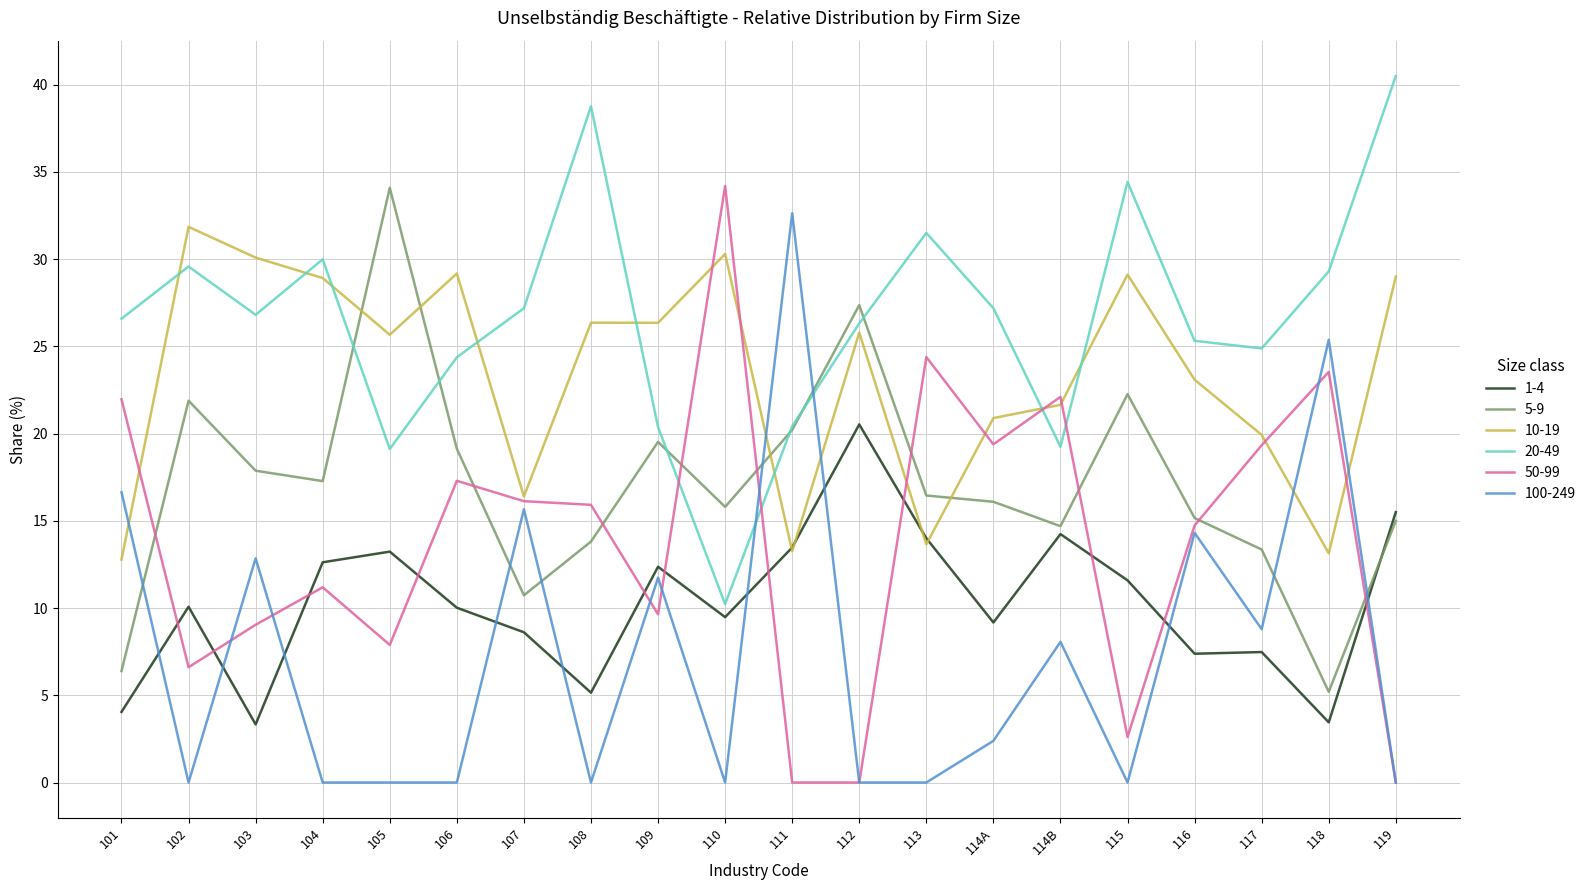

Read the 50-99 value at 116.

14.7